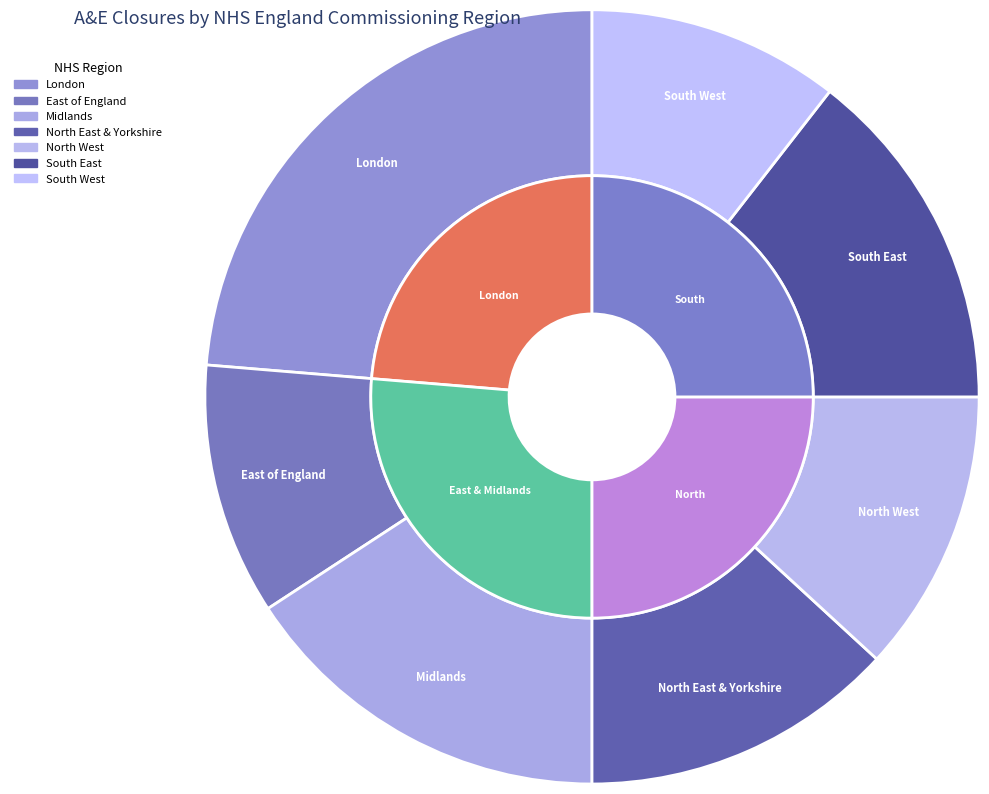

What is the change in value from Midlands Commissioning Region to South East Commissioning Region?

-1